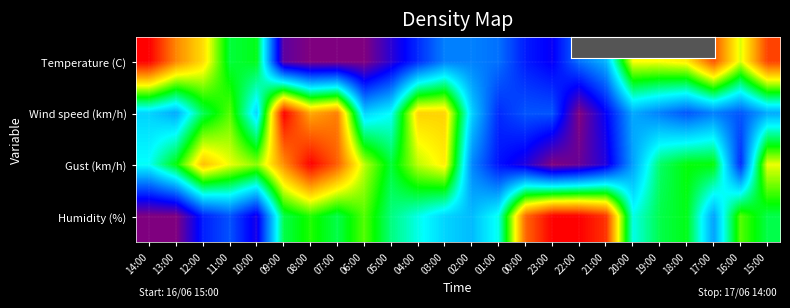

At how many categories does at least one series exceed 0?

24